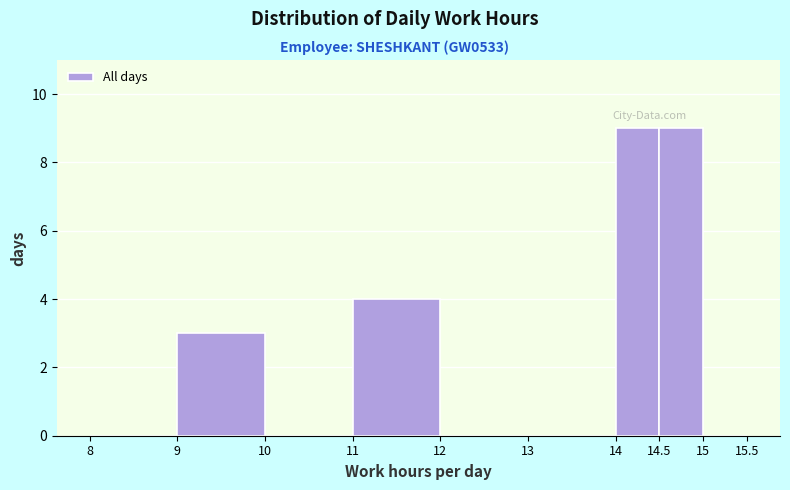

Reading left to right, transcribe this chart: for each bar, give the range it covers on the x-axis and its height. The values are not printed on the chart, so give them approximately, as read against the axis.

8 to 9: 0
9 to 10: 3
10 to 11: 0
11 to 12: 4
12 to 13: 0
13 to 14: 0
14 to 14.5: 9
14.5 to 15: 9
15 to 15.5: 0